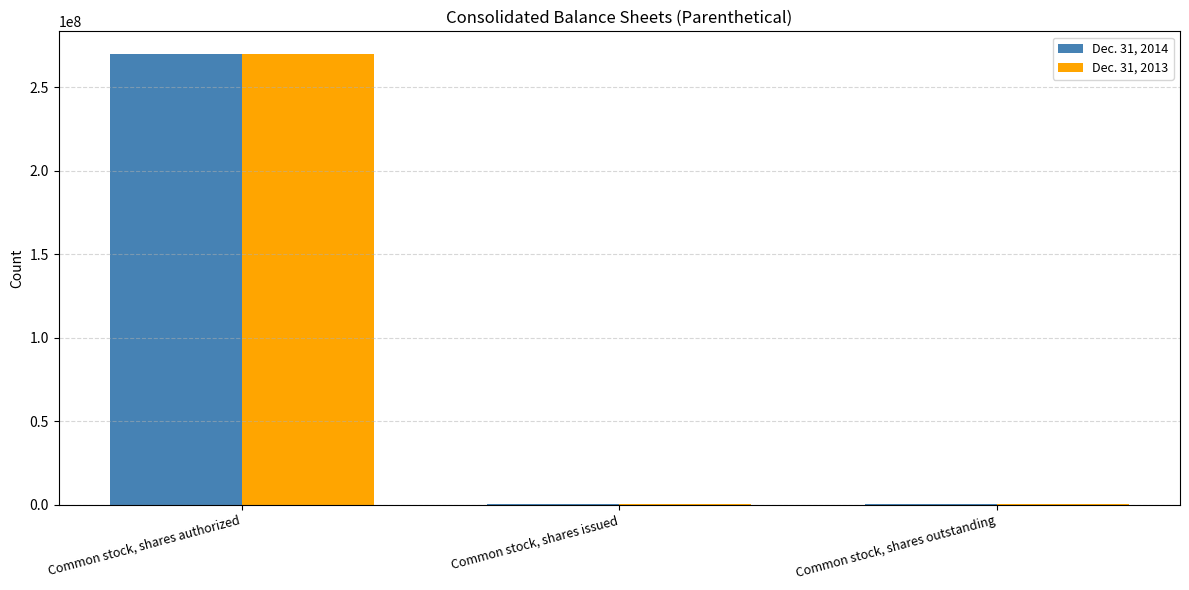

What is the greatest value displayed?

270000000